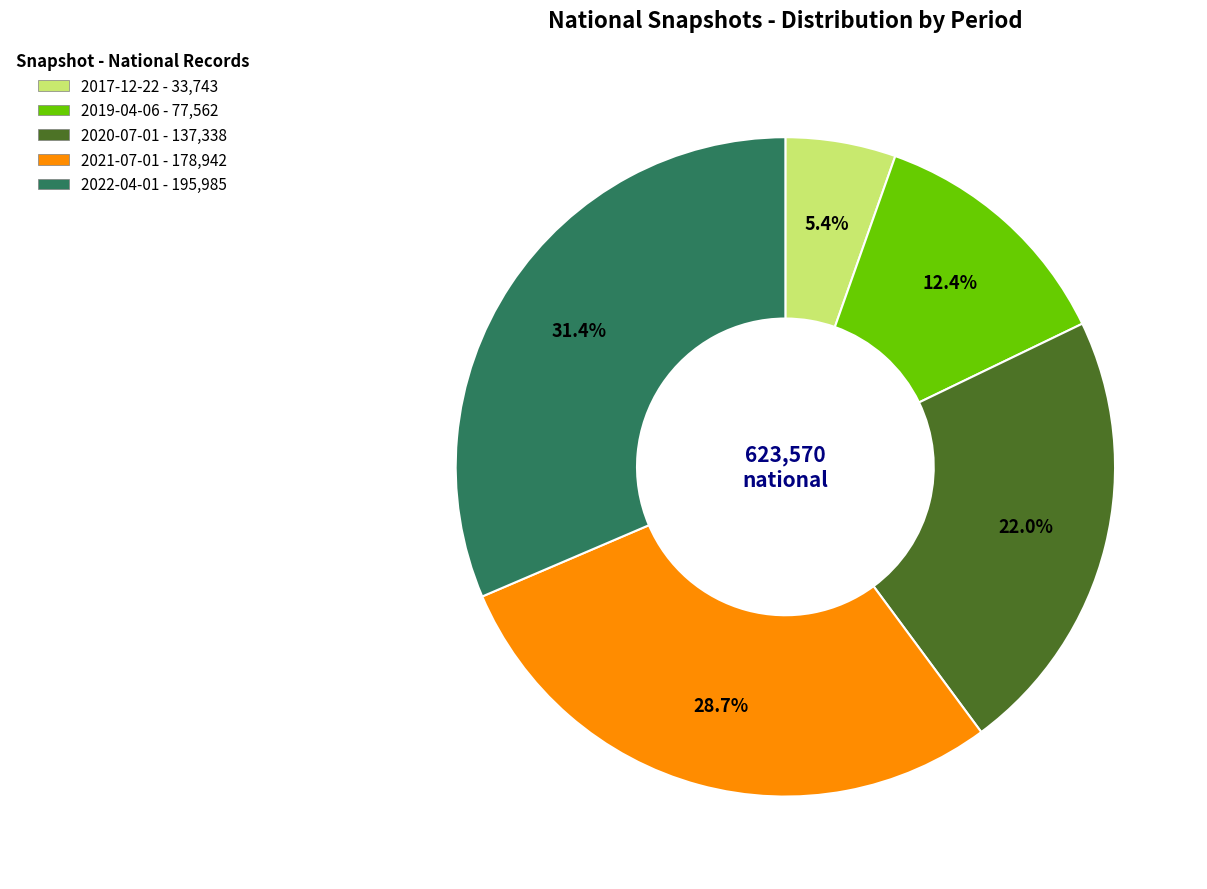

To the nearest percent, what is the average slice percentage?

20%